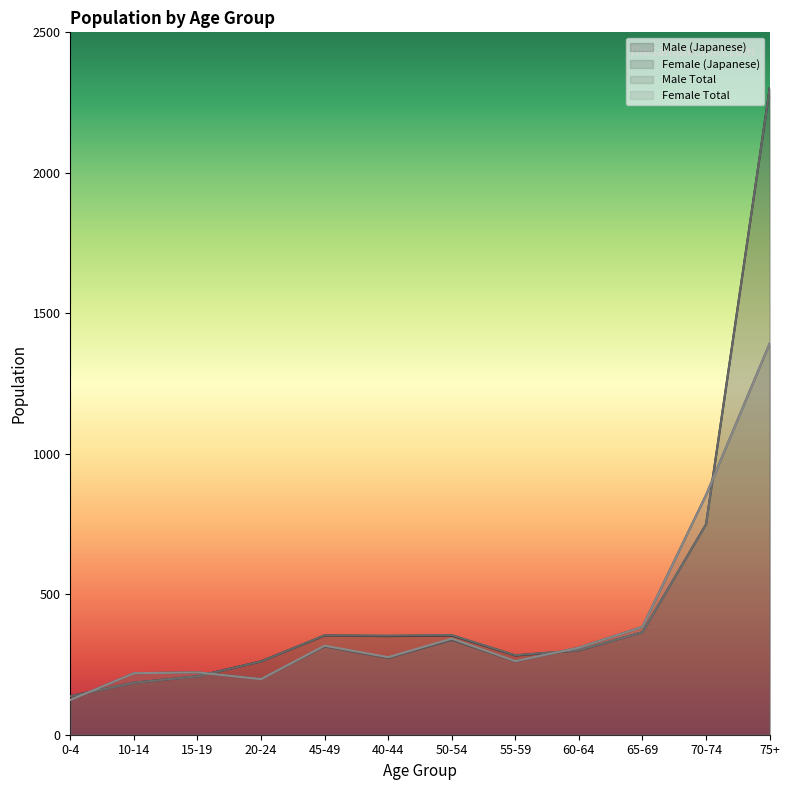

In Male Total, how many points are lower than both neighbors (excluding endpoints)?

2